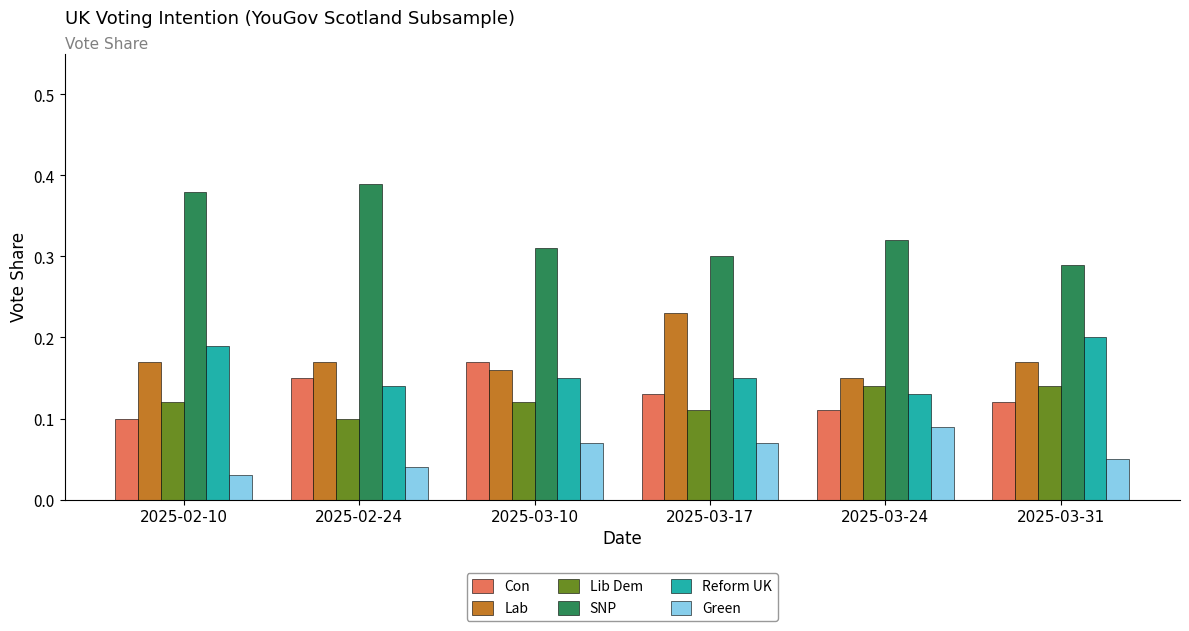

What is the total value across all series at 2025-03-31?

1.0